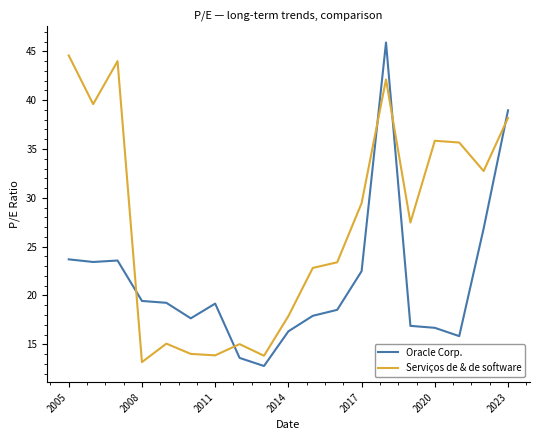

Rank the series by their average value, from lowest to highest.

Oracle Corp., Serviços de & de software